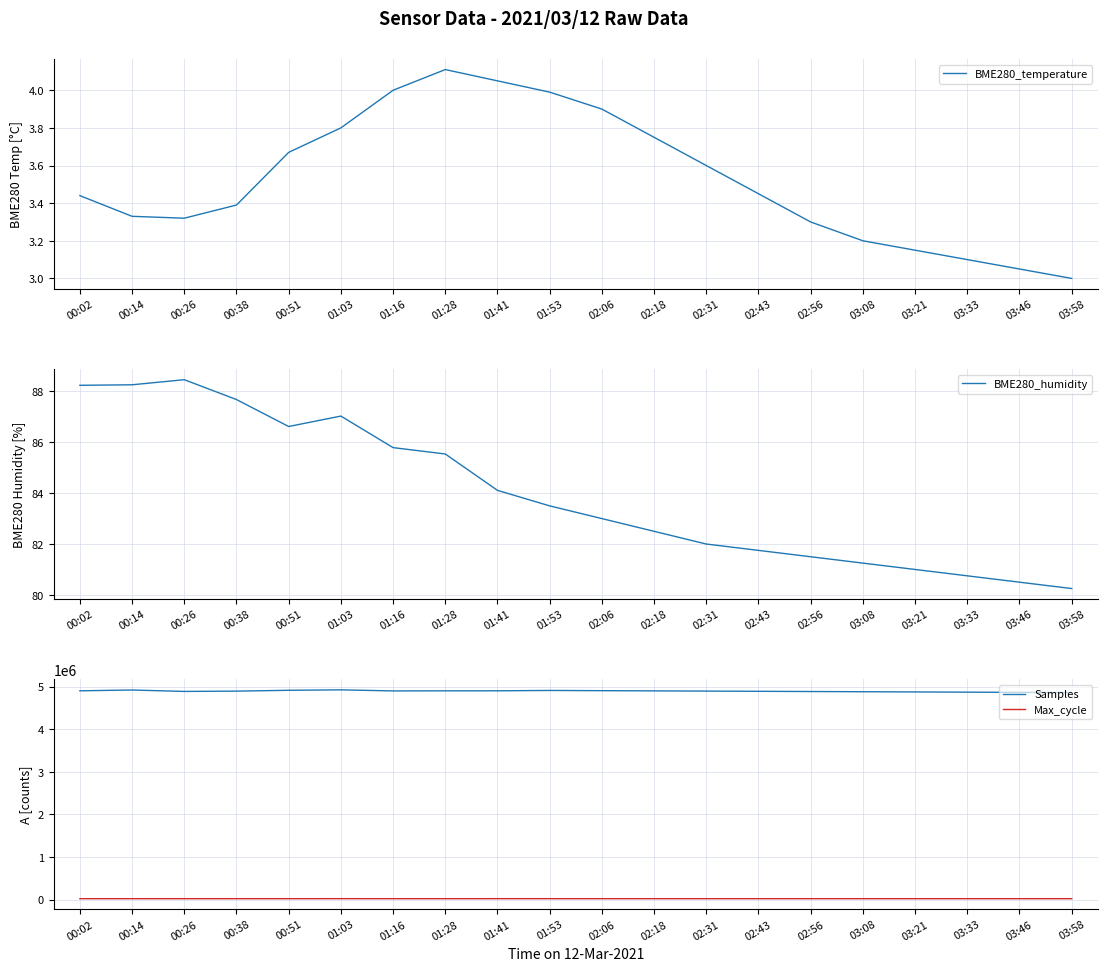

Which series has the largest total across all categories?

Samples